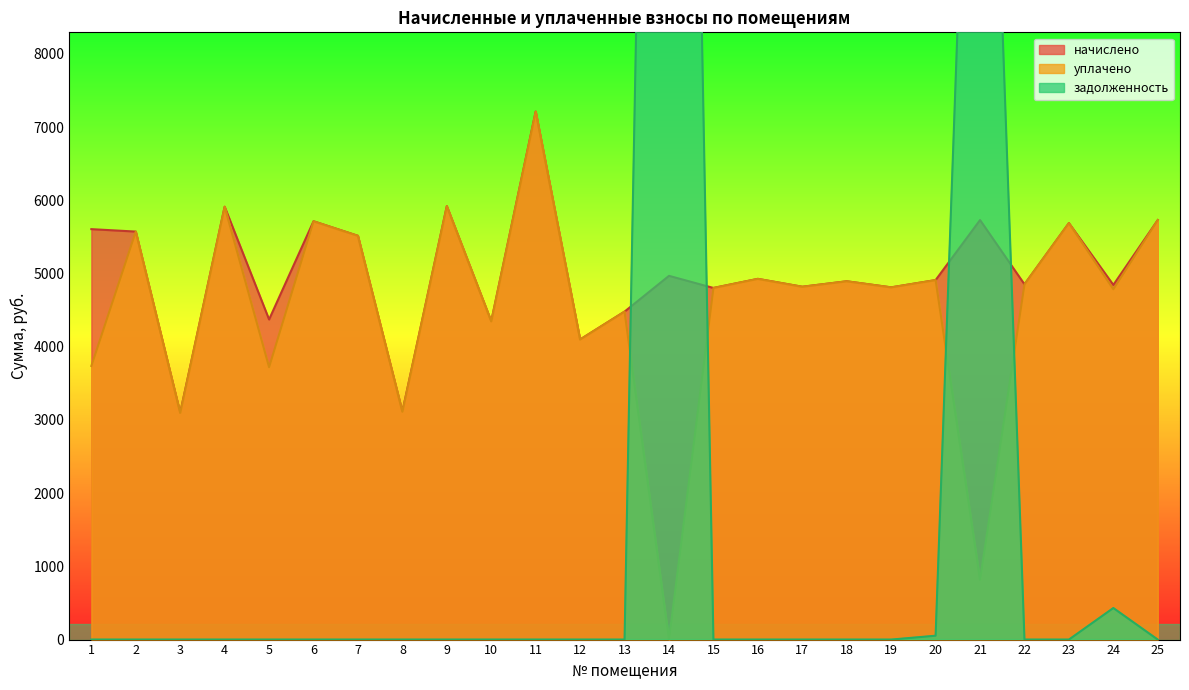

Read the начислено value at 2.

5572.4